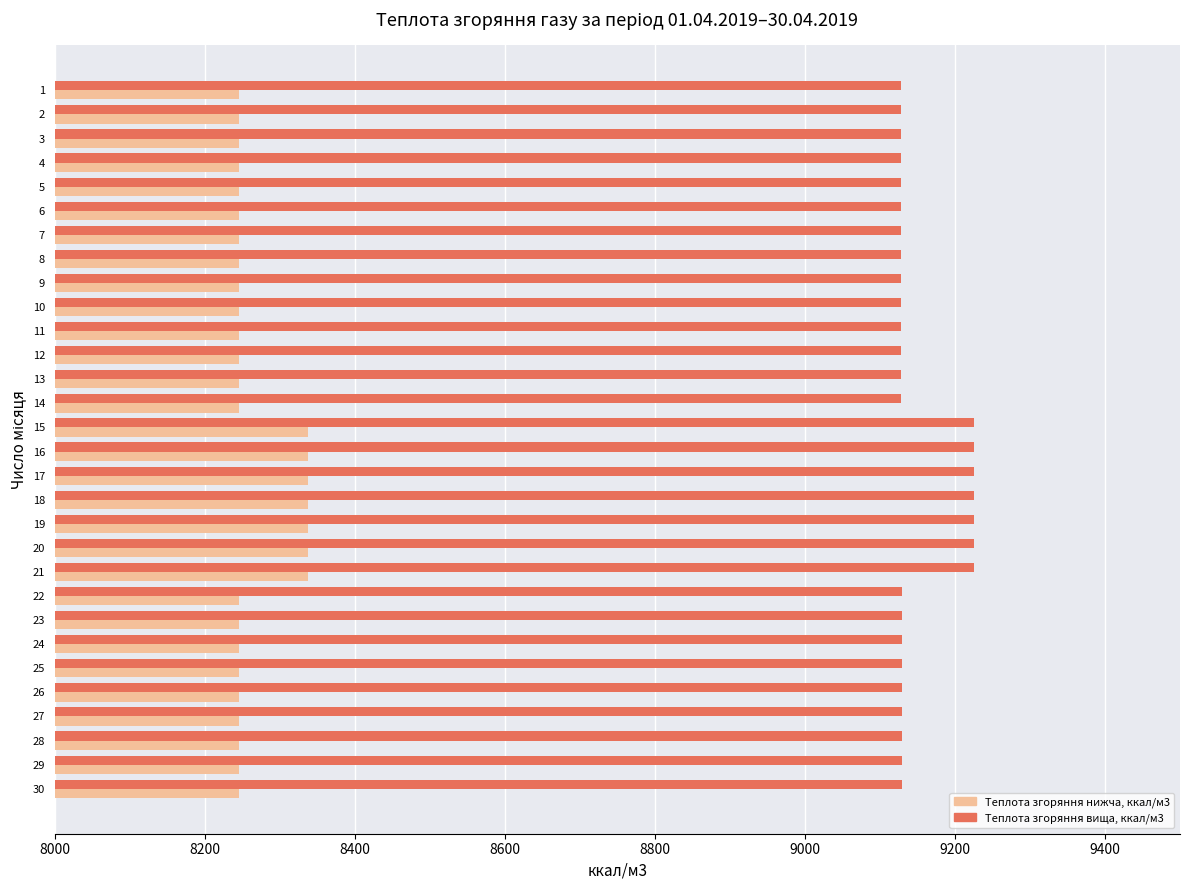

Between 2 and 21, which series saw the biggest shift?

Теплота згоряння вища, ккал/м3